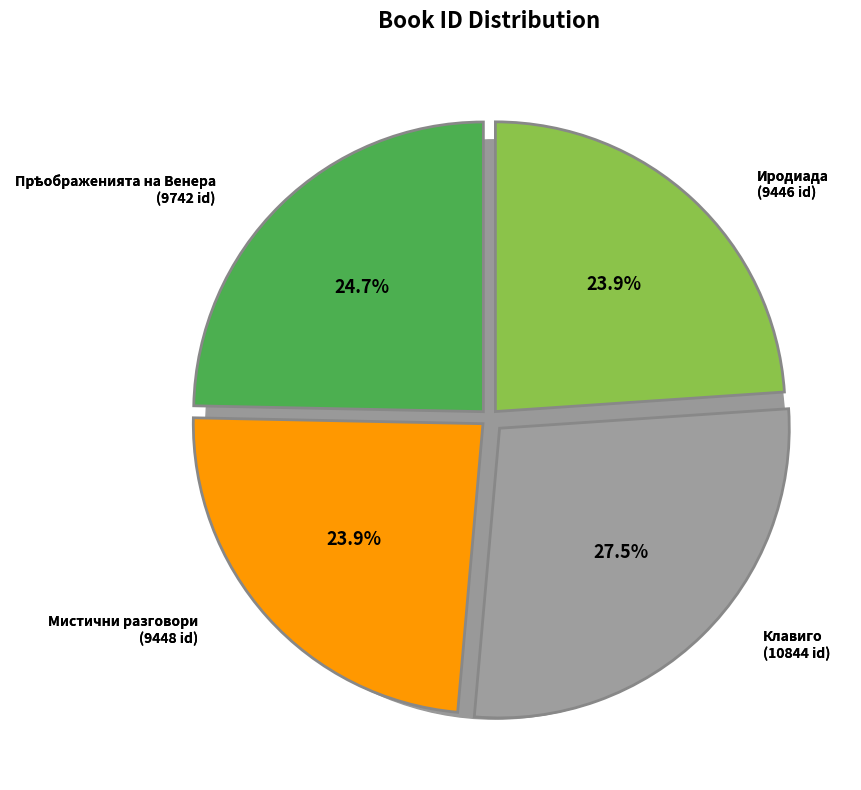

The Клавиго slice represents 38% of the pie. True or false?

False